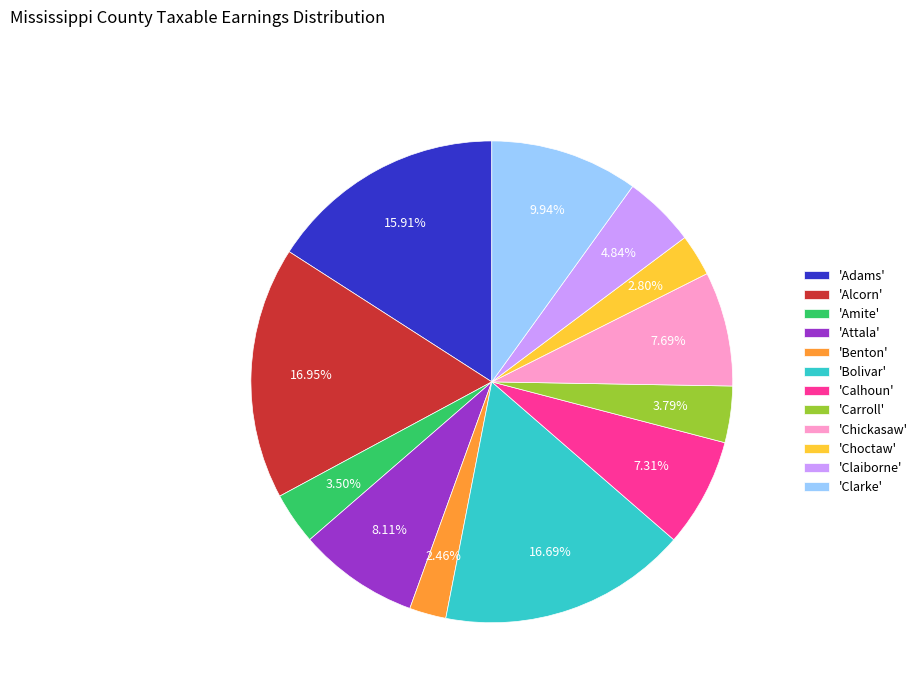

How many slices are in this pie chart?

12